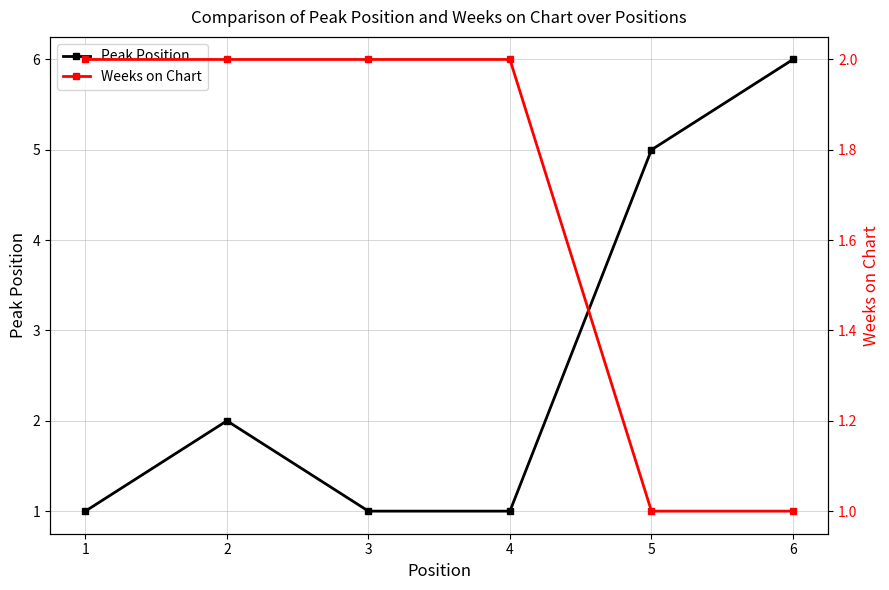

What is the value of the Weeks on Chart point at the 2nd from the left?

2